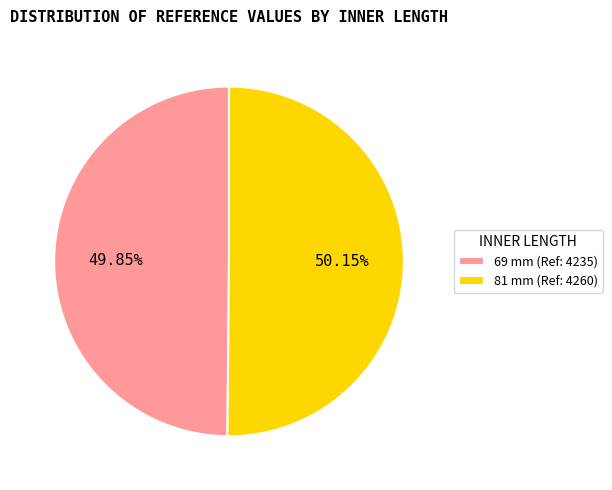

What percentage is the 69 mm slice, to the nearest percent?

50%